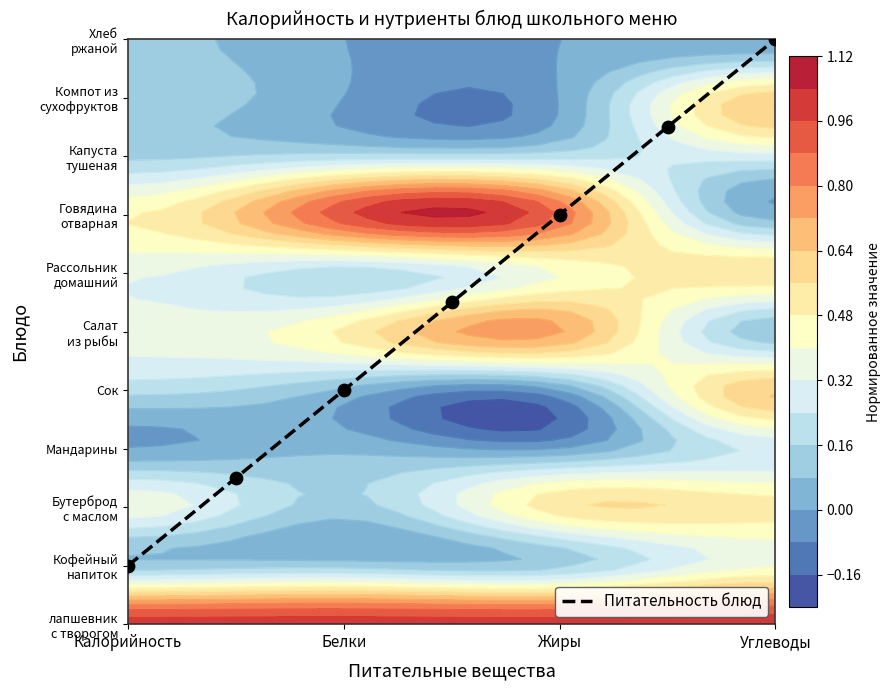

How many data points are above 5?

4